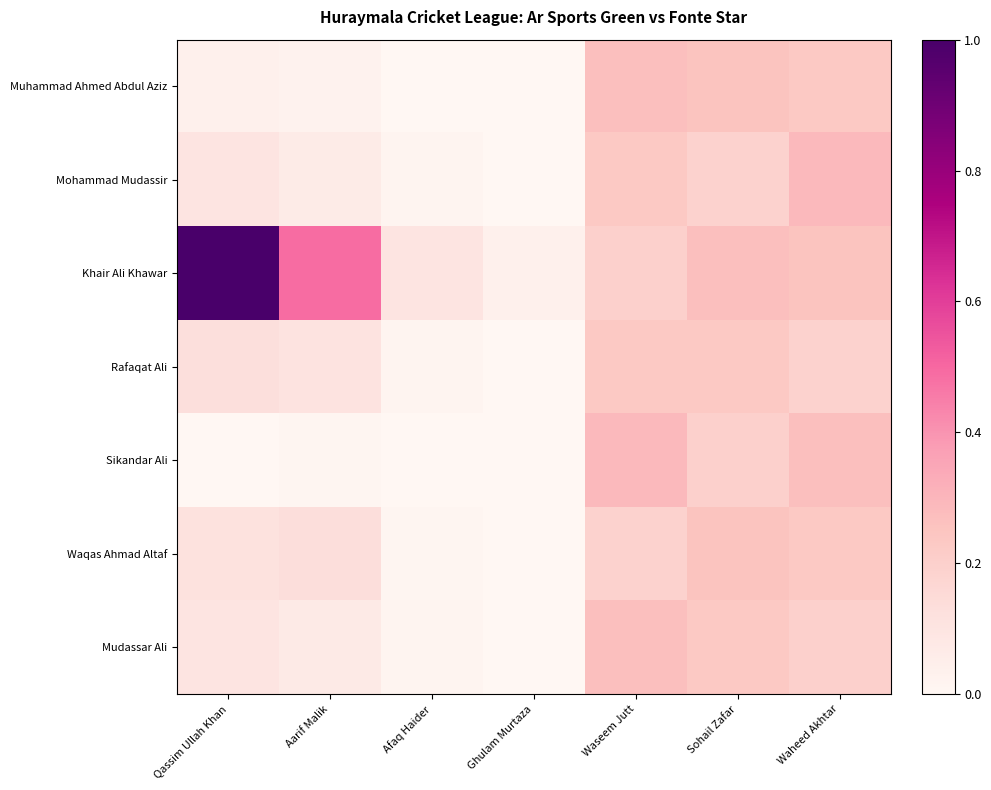

Between Waseem Jutt and Qassim Ullah Khan, which is larger?

Waseem Jutt